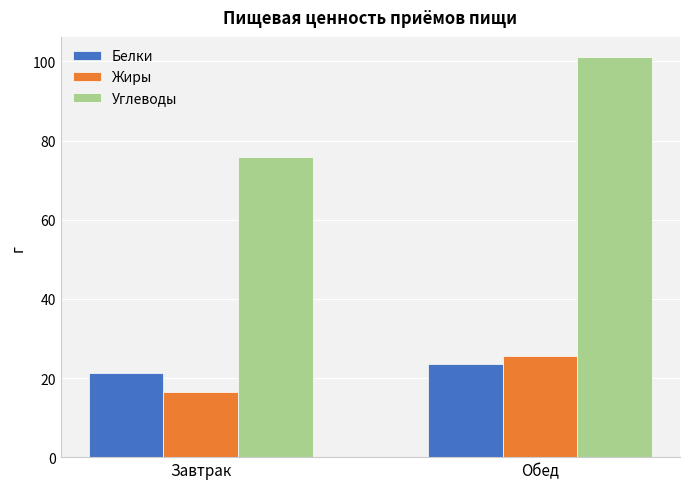

Is the value of Углеводы at Завтрак greater than the value of Белки at Обед?

Yes